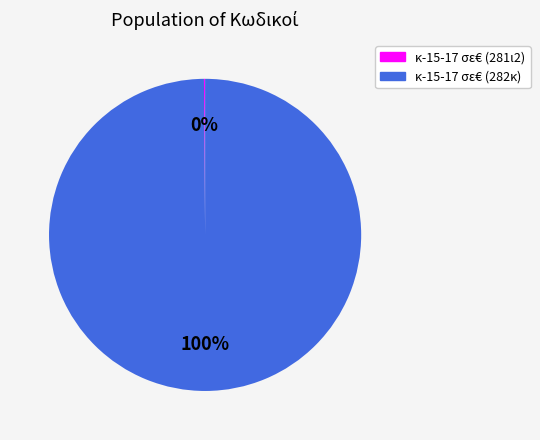

Is there a majority slice in this chart?

Yes